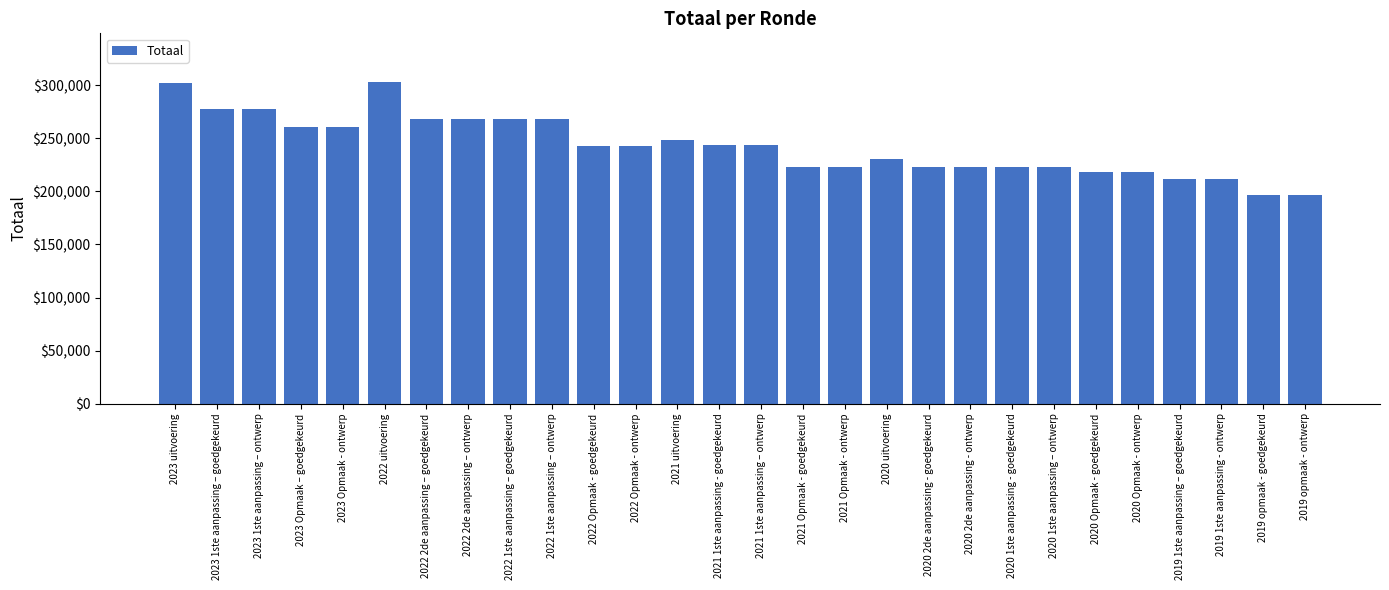

At which label is the value closest to 249887?

2021 uitvoering